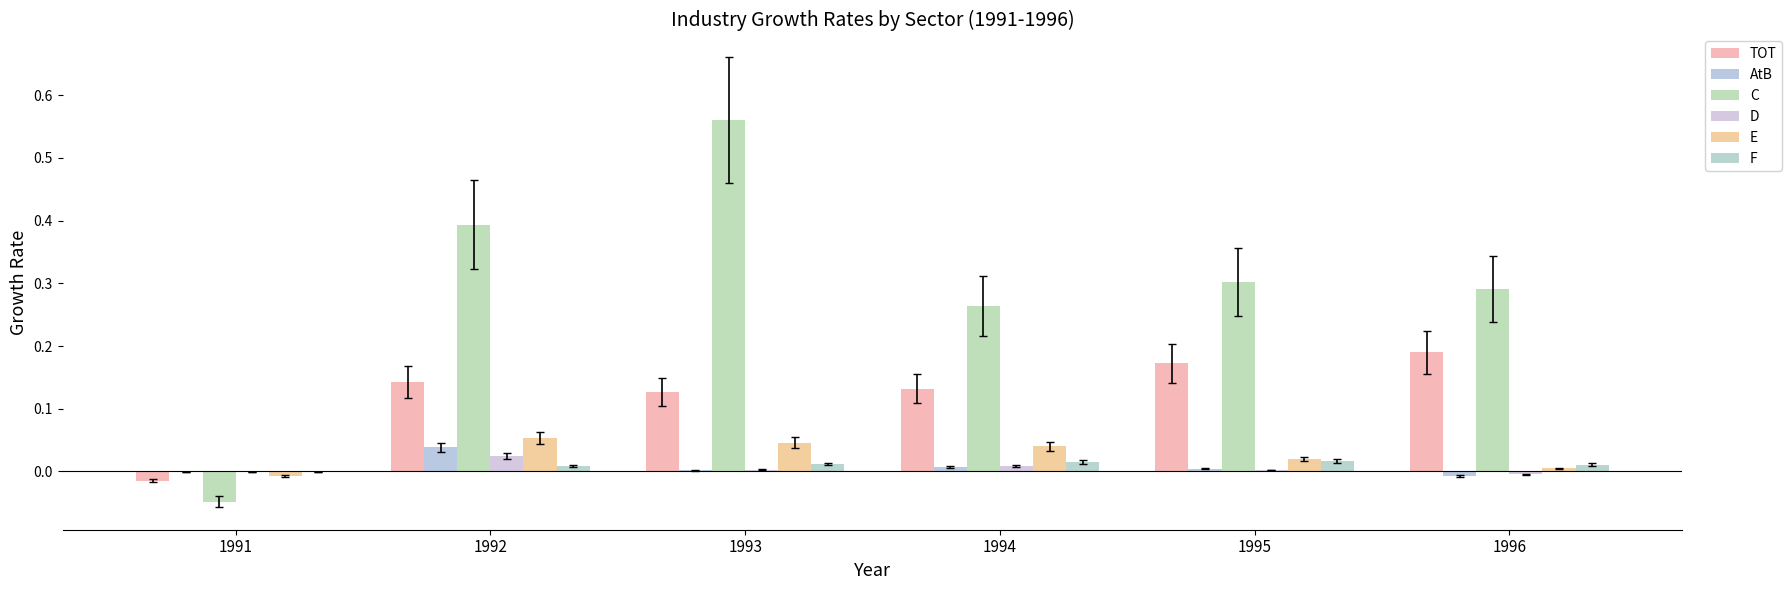

Is the value of D at 1996 greater than the value of E at 1992?

No